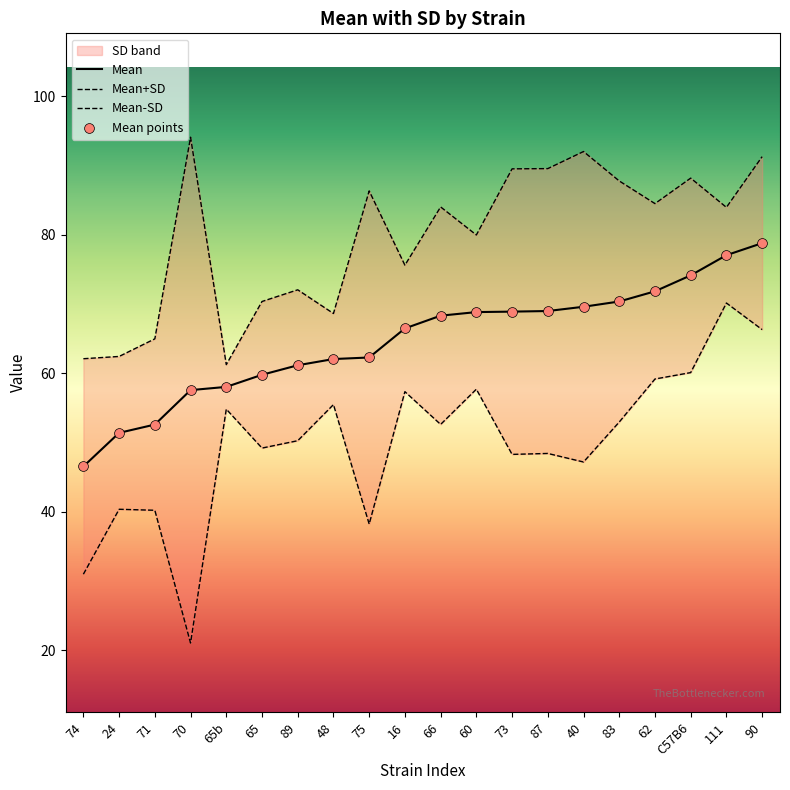

What is the change in value from 60 to 90?

+10.0